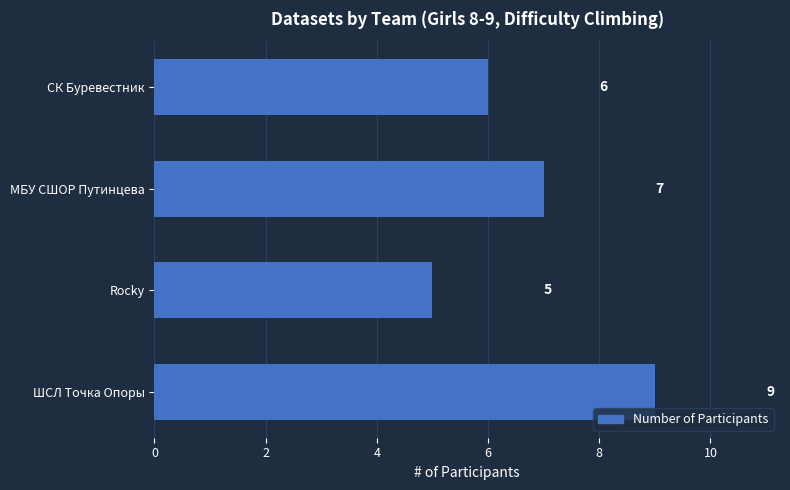

What is the sum of all values?

27